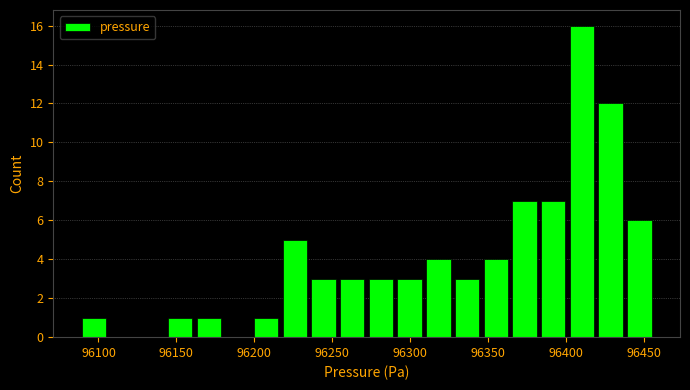

Read against the x-axis, roughly where is the centre of the tallest bar?

96410